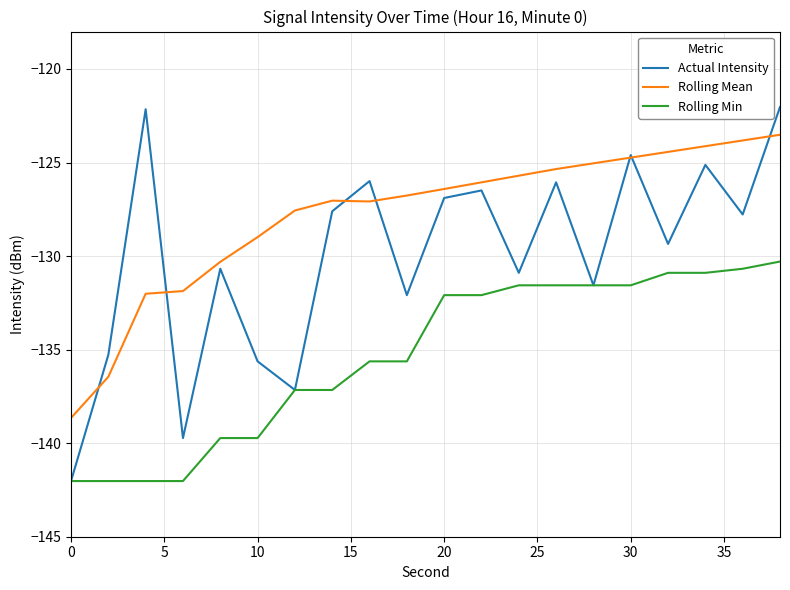

Which series has the largest range (max minus min)?

Actual Intensity